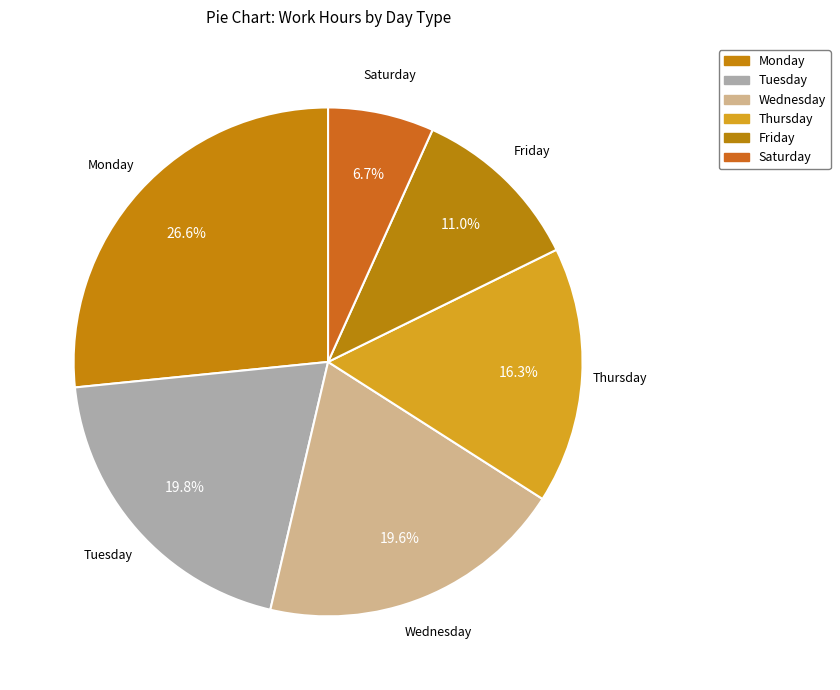

How many slices are in this pie chart?

6